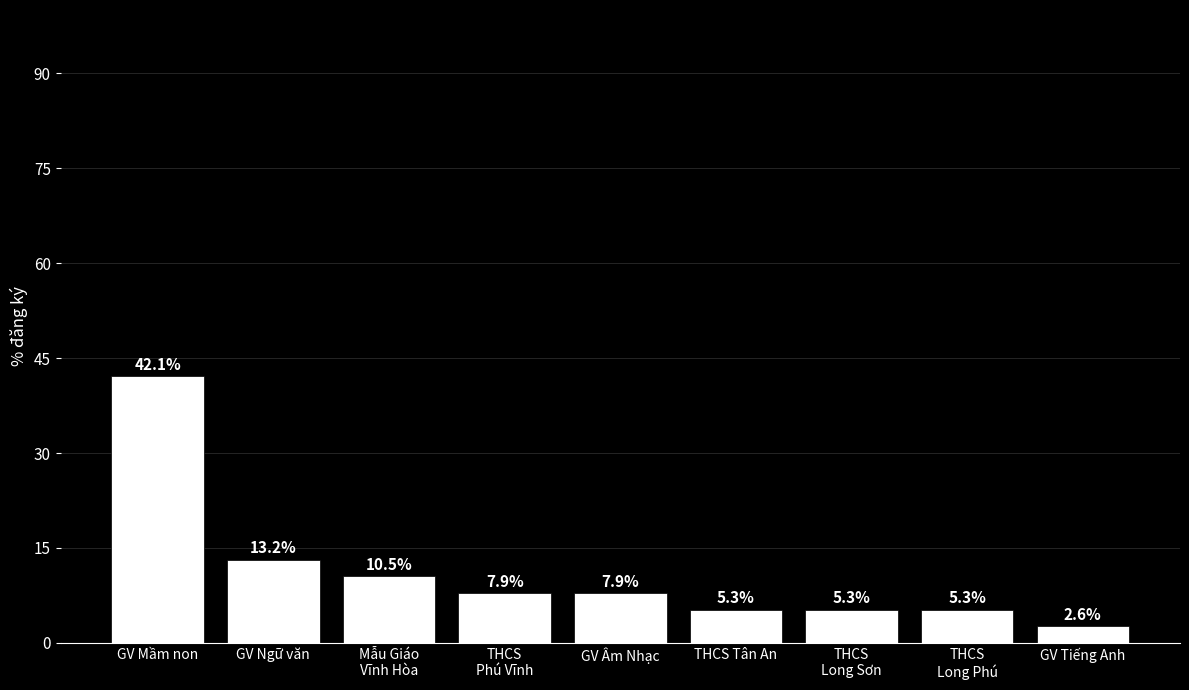

What position from the left is THCS Tân An?

6